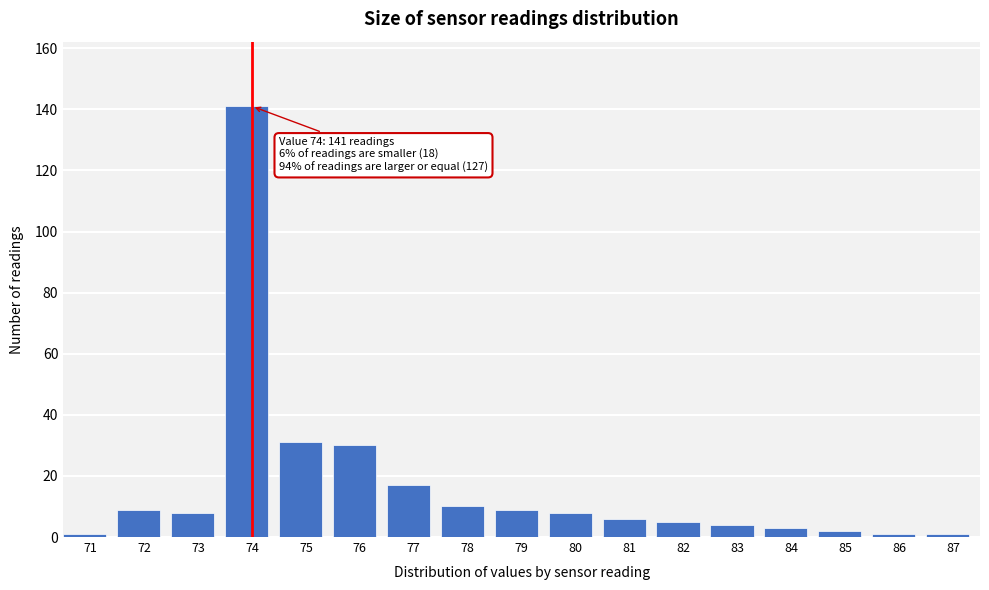

Reading left to right, list all the values displayed in this chart.

1	9	8	141	31	30	17	10	9	8	6	5	4	3	2	1	1